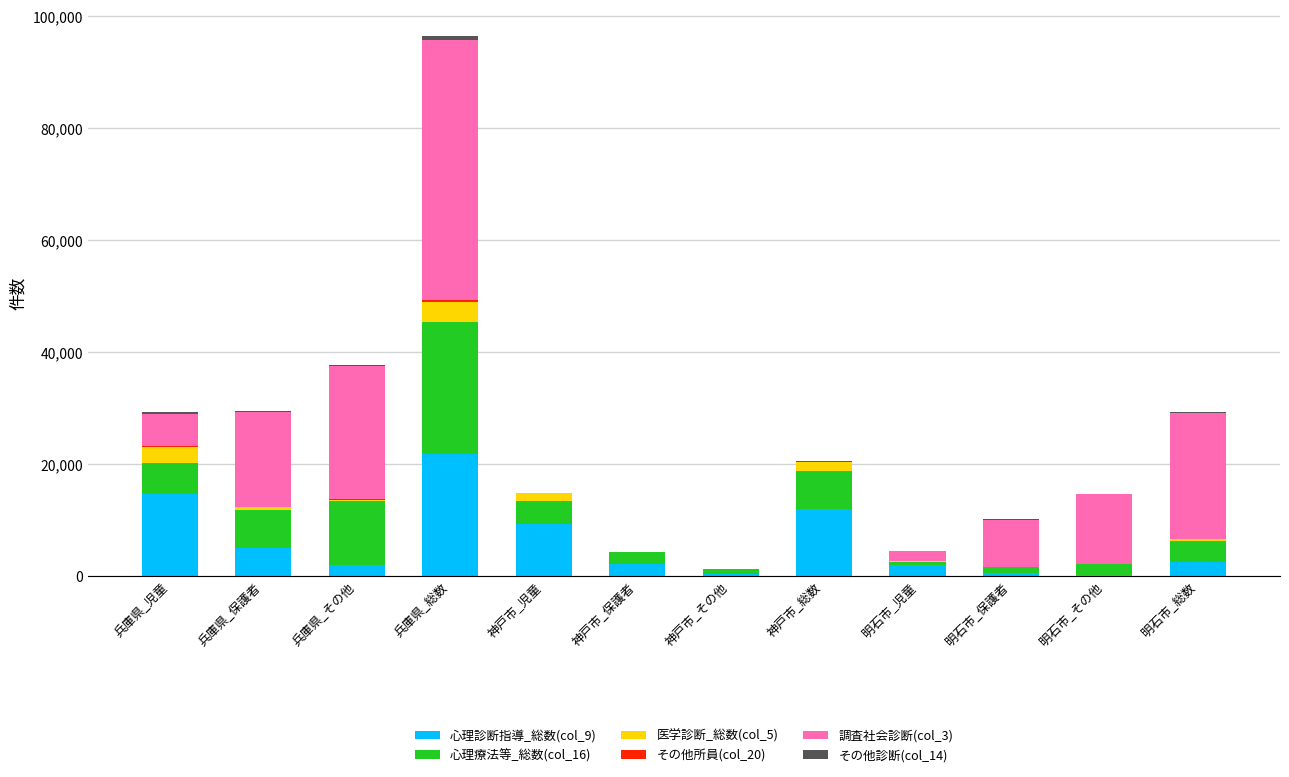

True or false: 心理診断指導_総数(col_9) has a value of 2047 at 兵庫県_その他.

True